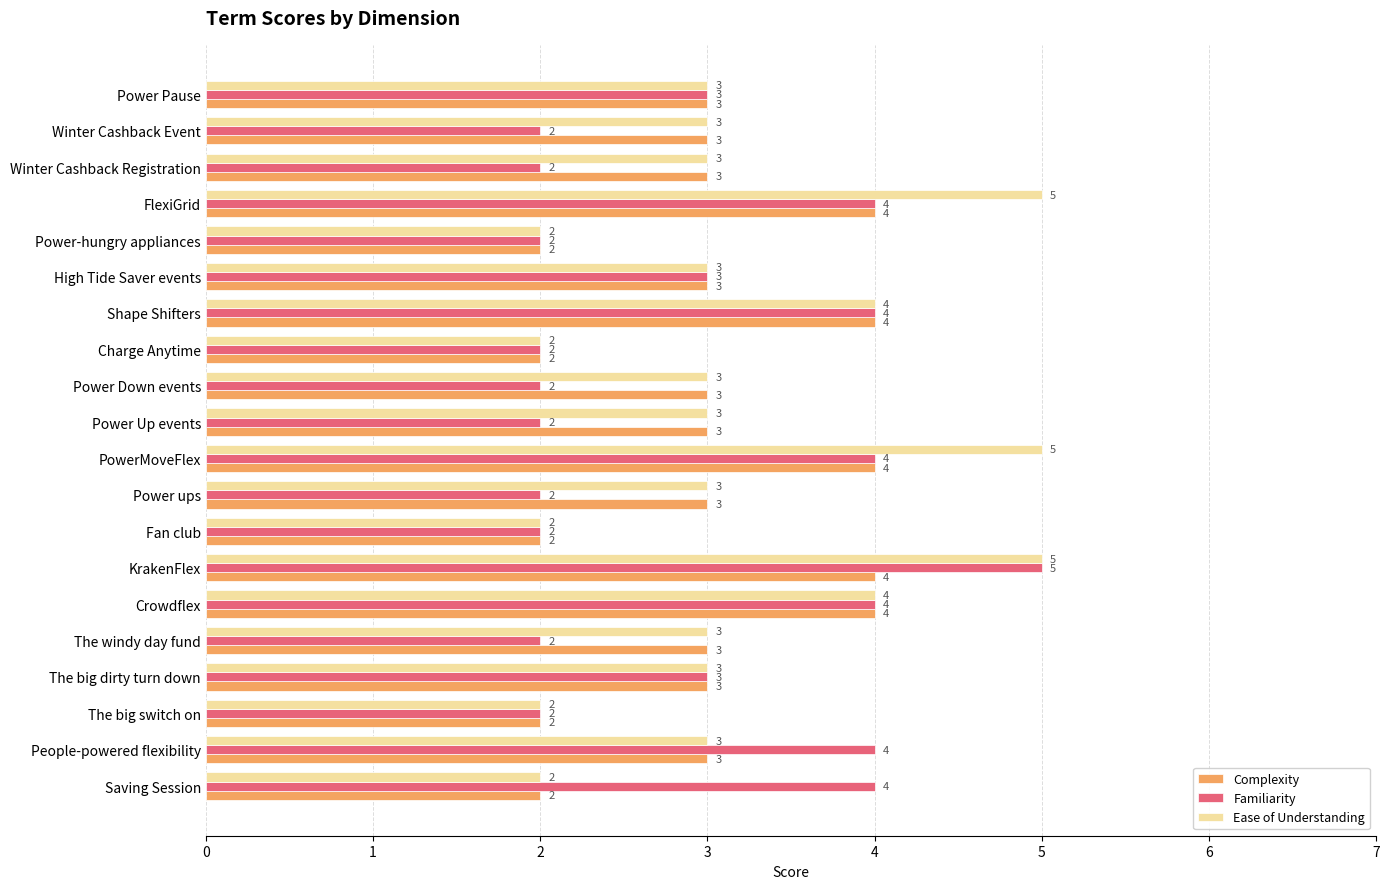

How many data points in Familiarity are less than 3?

10